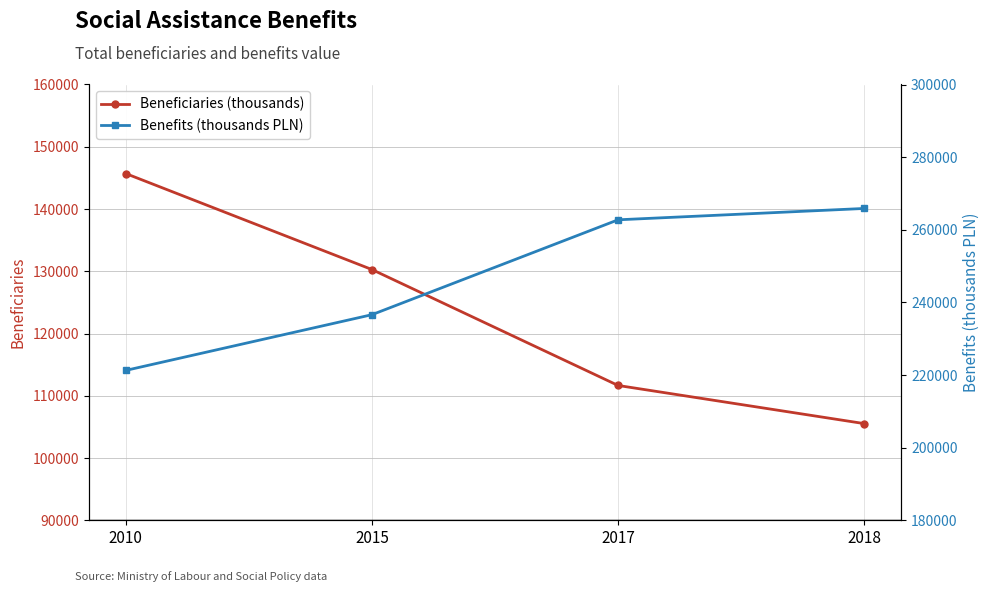

Where is Beneficiaries (thousands) nearest to the value 125613?

2015